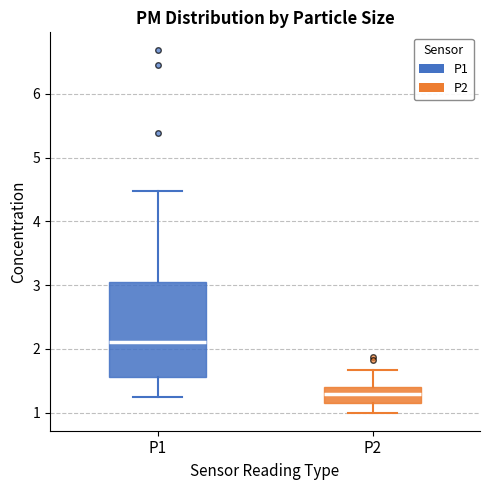

Which box is the tallest, from its lower edge to its upper edge?

P1